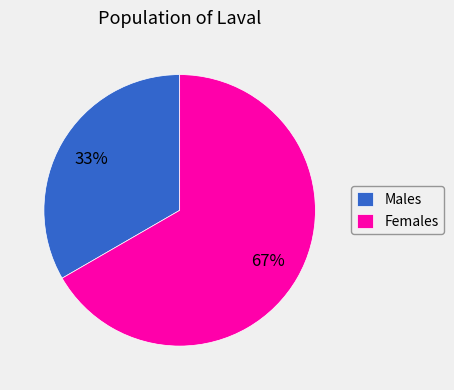

What is the largest slice in the pie chart?

Females